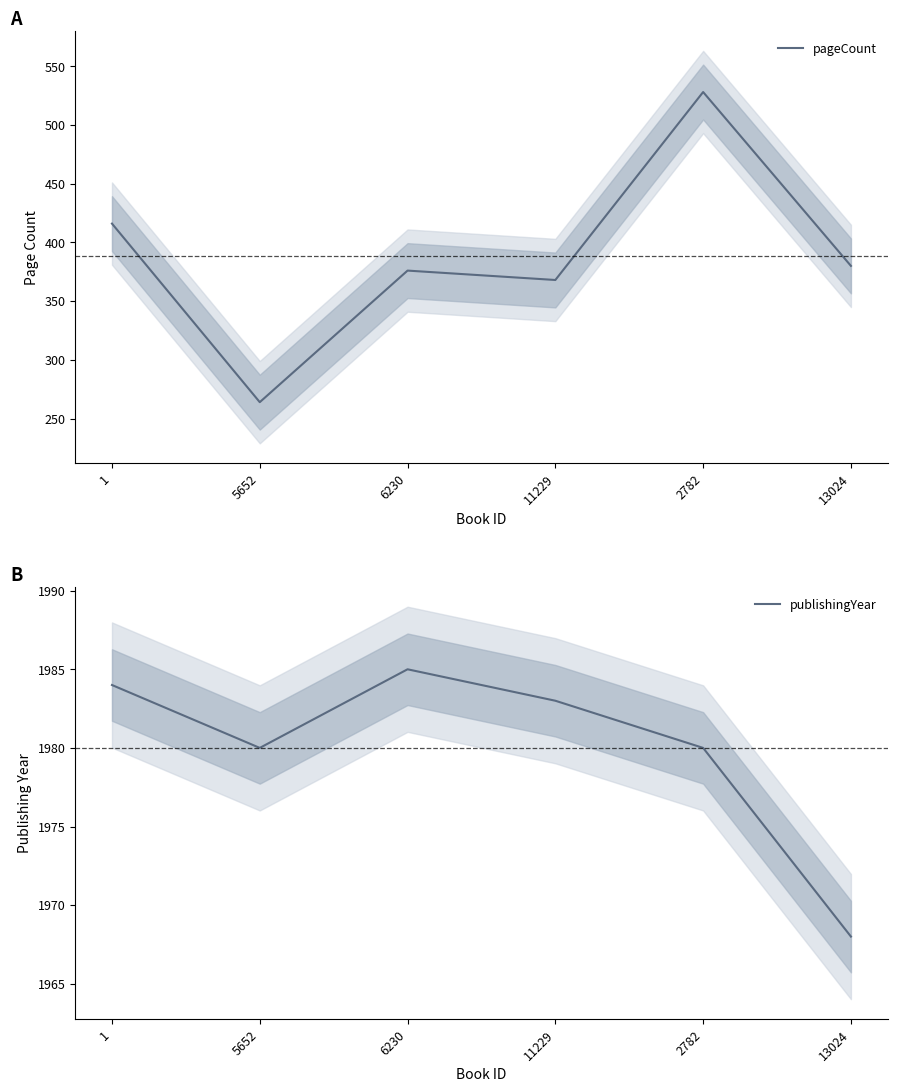

What is the difference between the maximum and minimum values in the pageCount series?

264